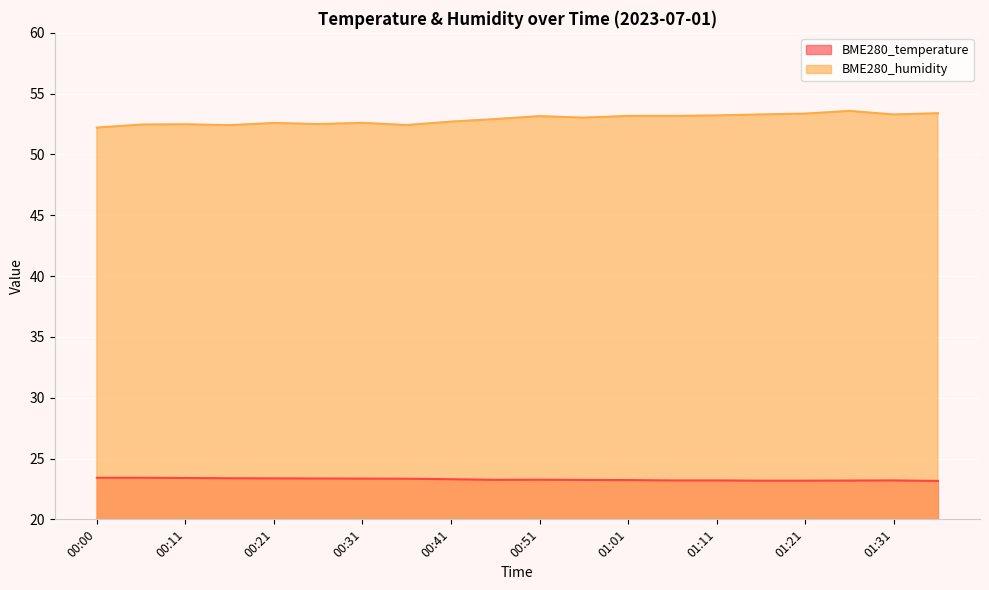

Between 00:46 and 01:36, which series saw the biggest shift?

BME280_humidity